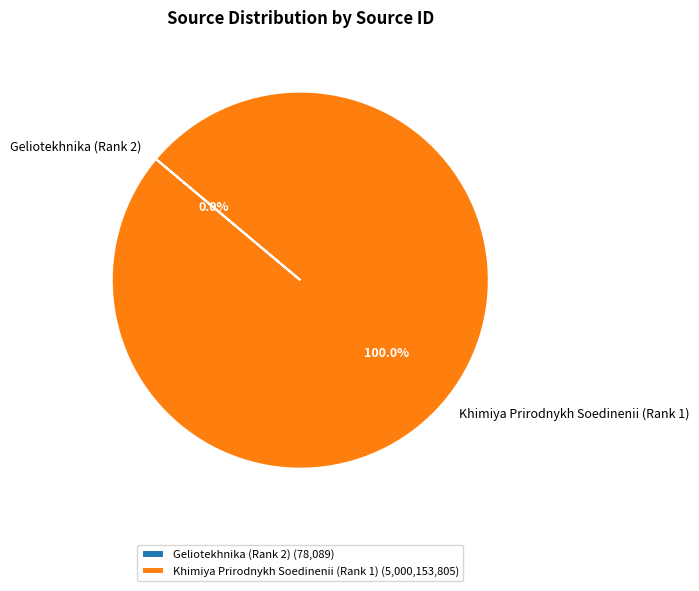

Does any single category account for the majority?

Yes